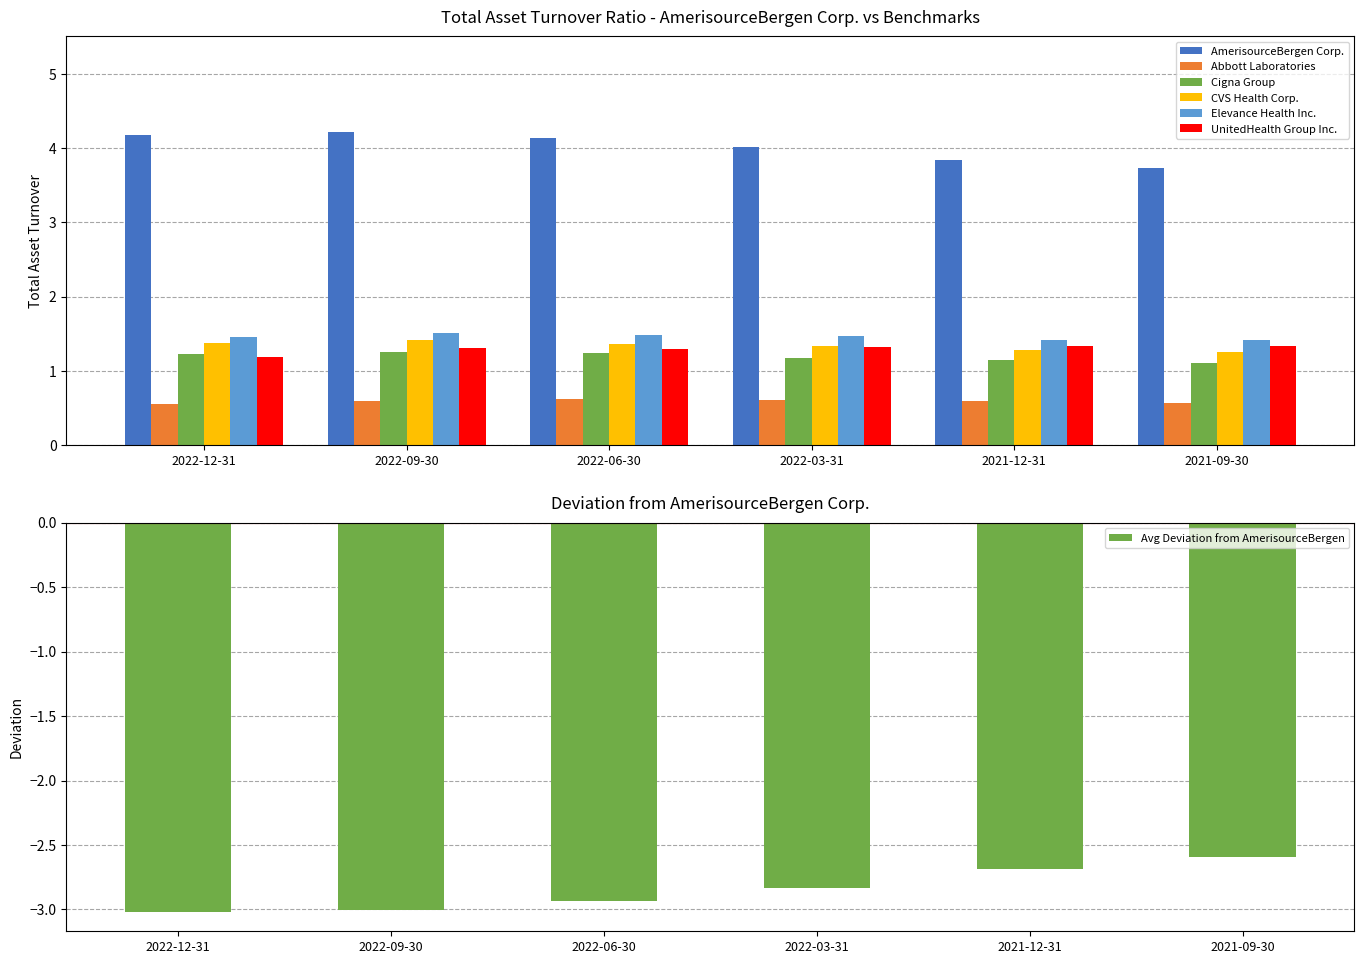

What is the difference between the AmerisourceBergen Corp. values at 2022-03-31 and 2022-12-31?

0.2